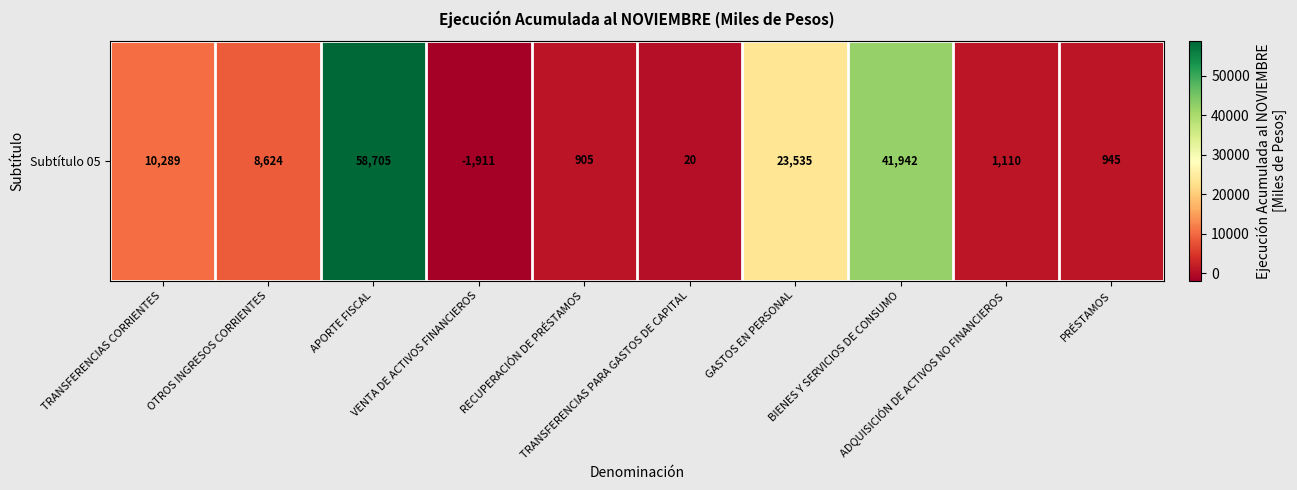

Reading right to left, list all the values displayed in this chart.

PRÉSTAMOS=945	ADQUISICIÓN DE ACTIVOS NO FINANCIEROS=1110	BIENES Y SERVICIOS DE CONSUMO=41942	GASTOS EN PERSONAL=23535	TRANSFERENCIAS PARA GASTOS DE CAPITAL=20	RECUPERACIÓN DE PRÉSTAMOS=905	VENTA DE ACTIVOS FINANCIEROS=-1911	APORTE FISCAL=58705	OTROS INGRESOS CORRIENTES=8624	TRANSFERENCIAS CORRIENTES=10289